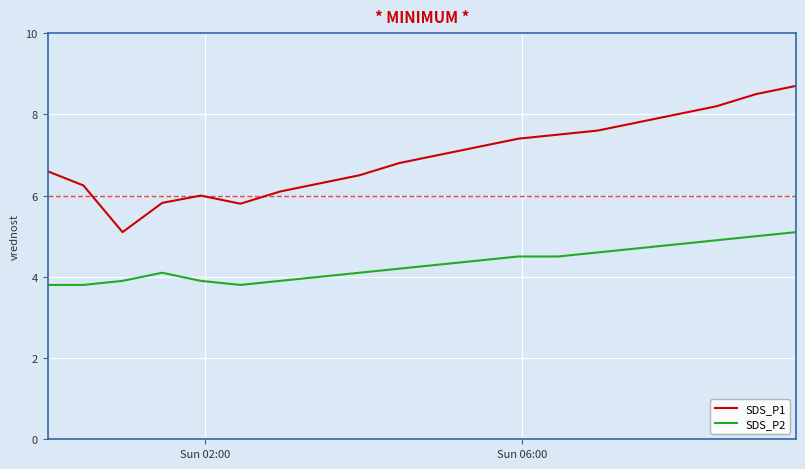

List the series in order of their overall mean, lowest first.

SDS_P2, SDS_P1